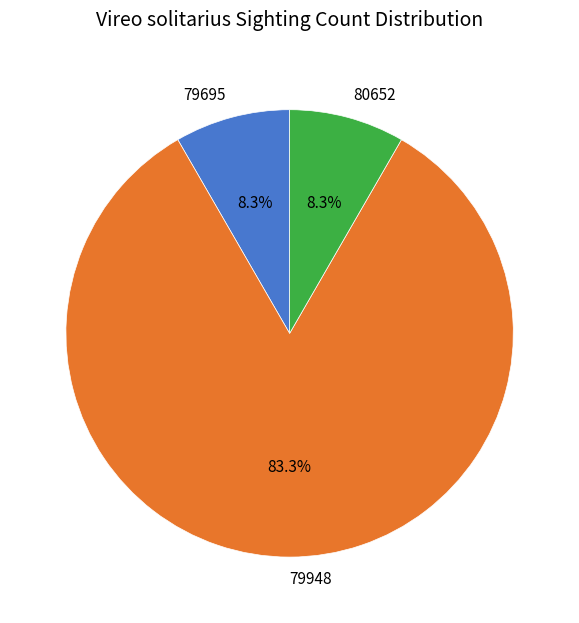

What is the largest slice in the pie chart?

79948